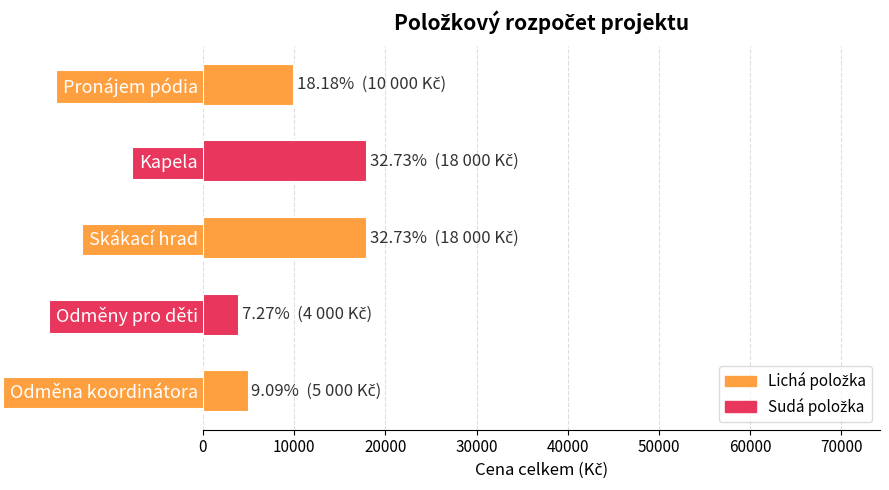

Approximately how many times larger is the value at Skákací hrad compared to Odměny pro děti?

4.5